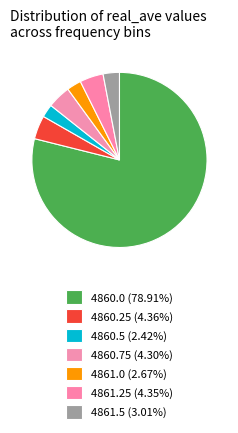

To the nearest percent, what is the combined percentage of 4860.0 and 4861.25?

83%